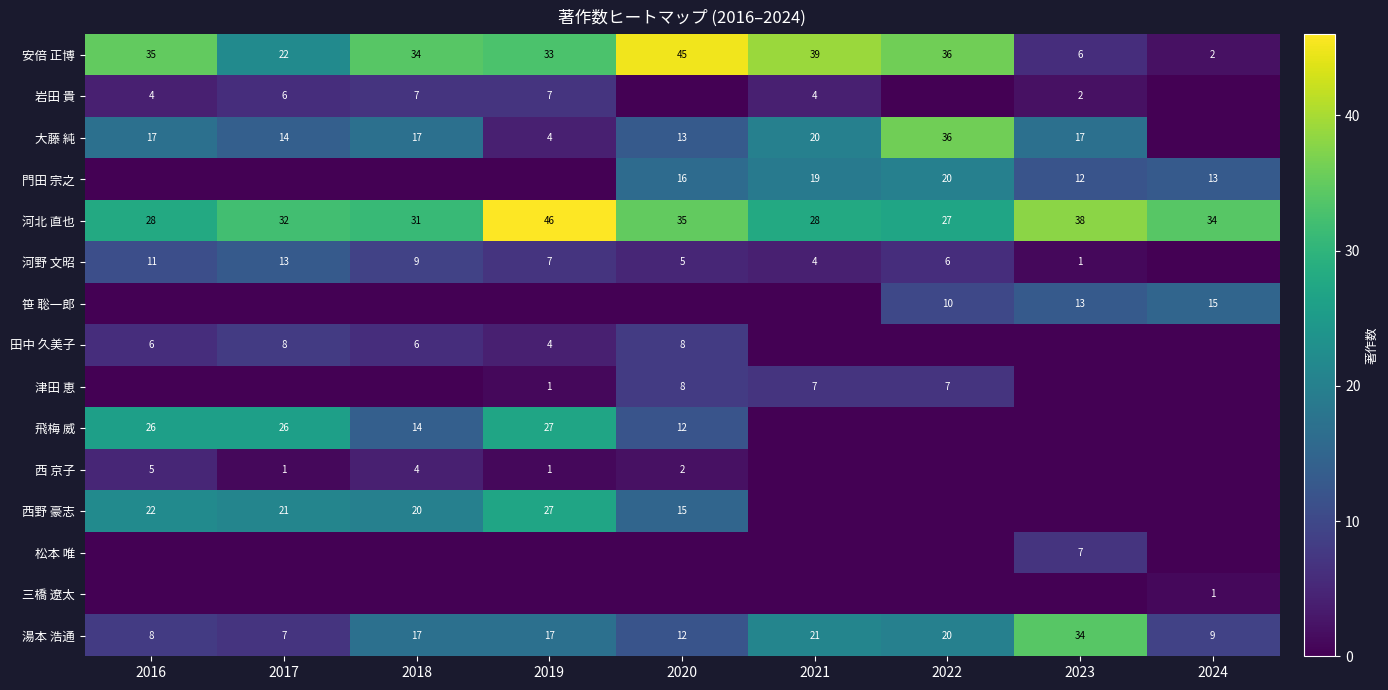

Count the 三橋 遼太 values in the range 0 to 1.

9